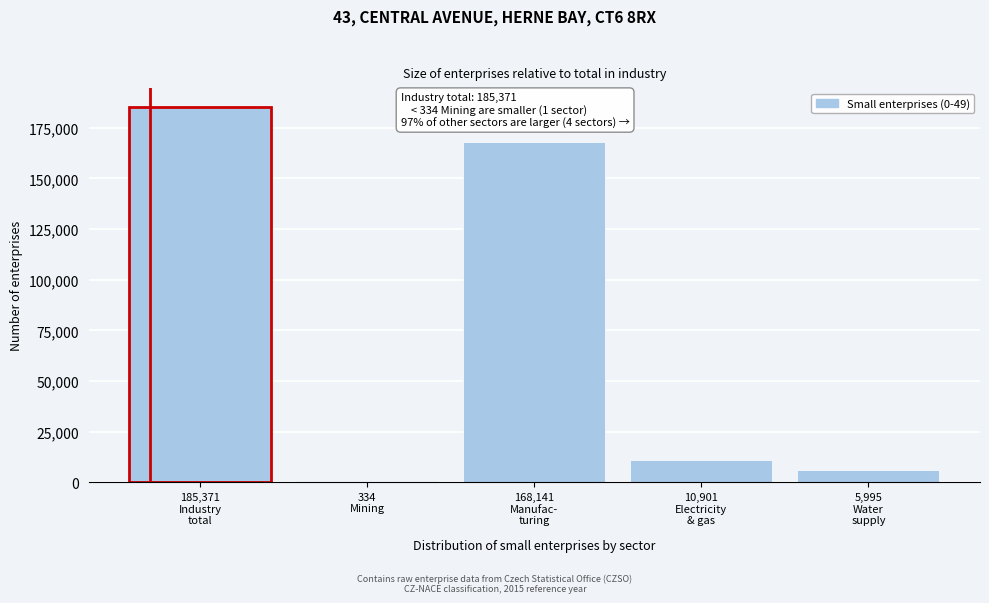

What is the maximum value shown in the chart?

185371